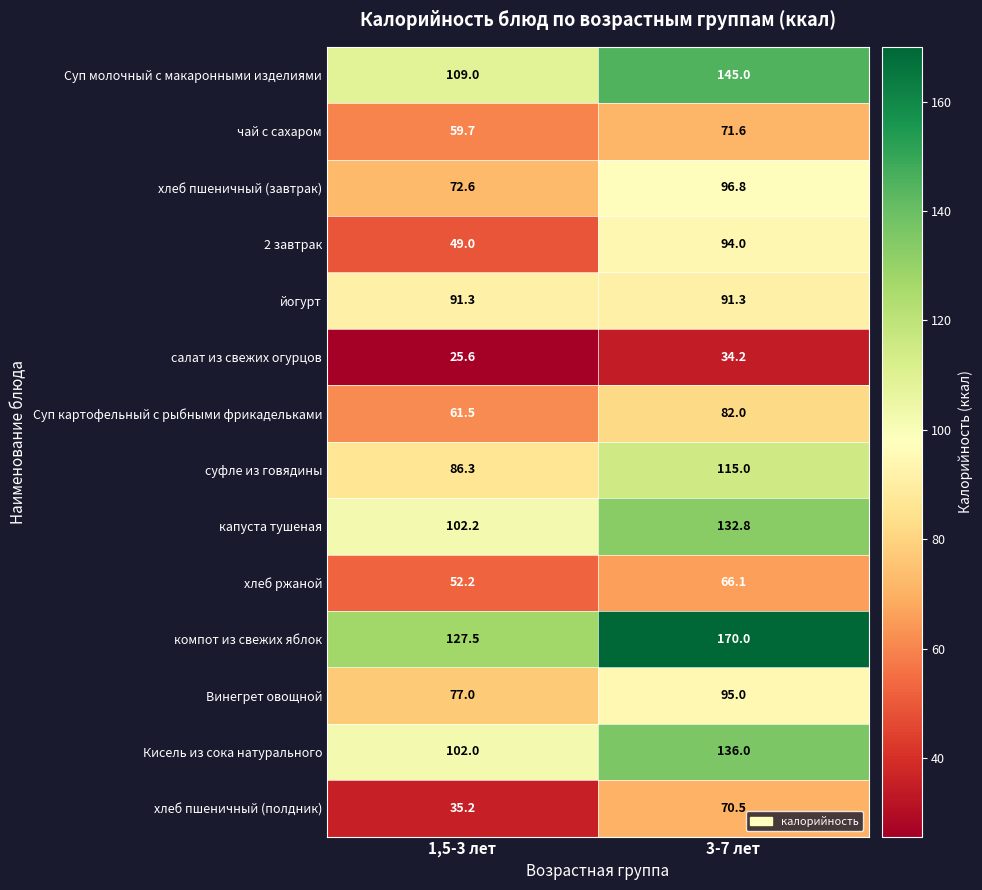

At which label is 2 завтрак closest to 71?

1,5-3 лет